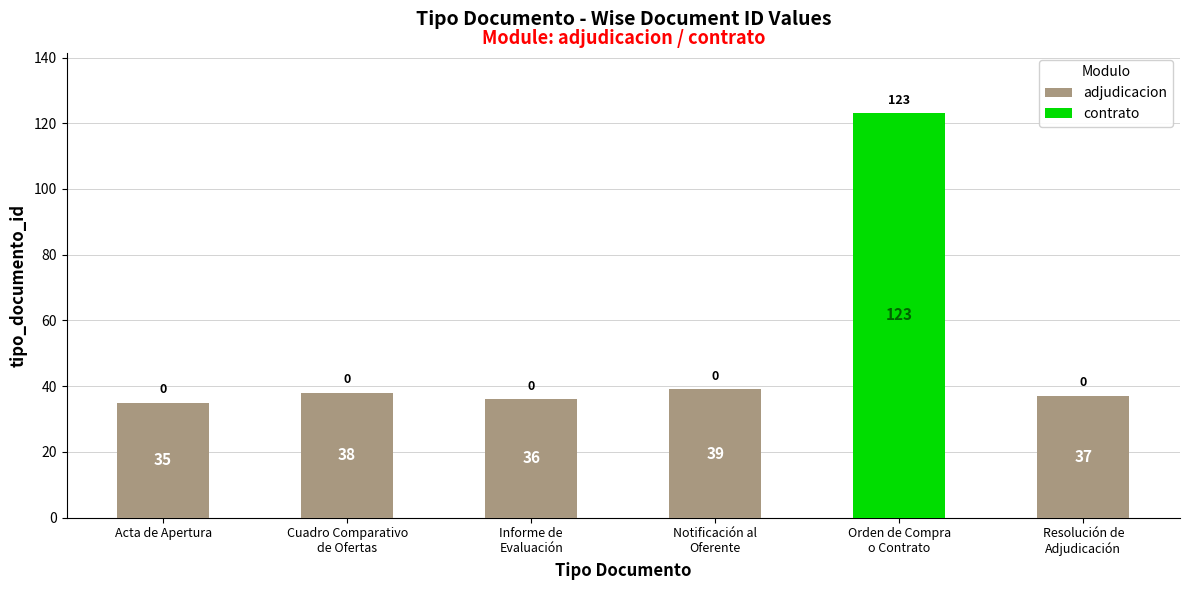

What position from the right is Cuadro Comparativo
de Ofertas?

5